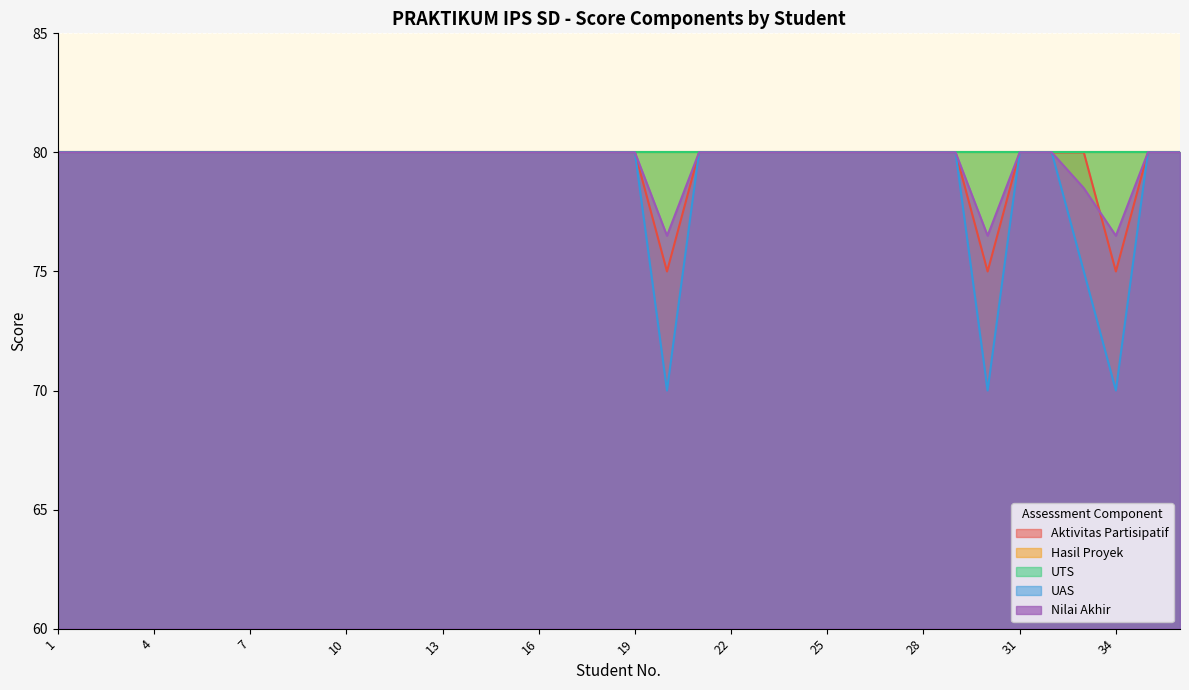

What is the maximum value shown in the chart?

80.0